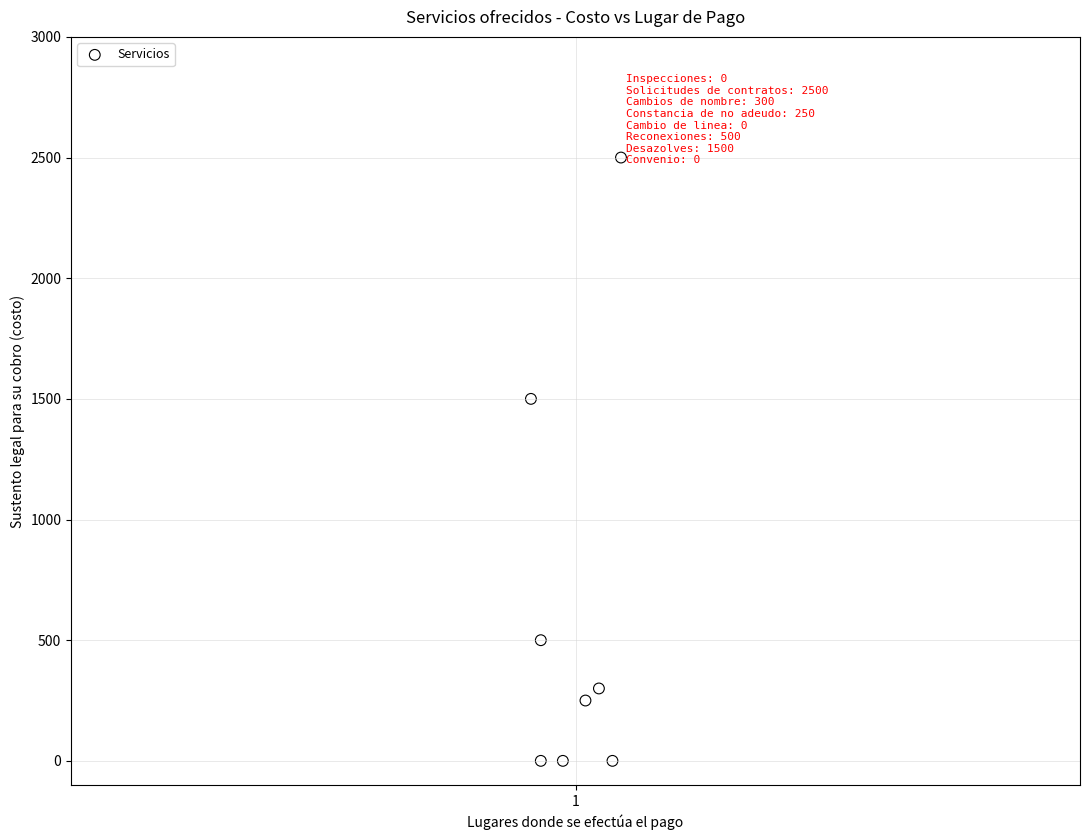

What is the average Y value?

631